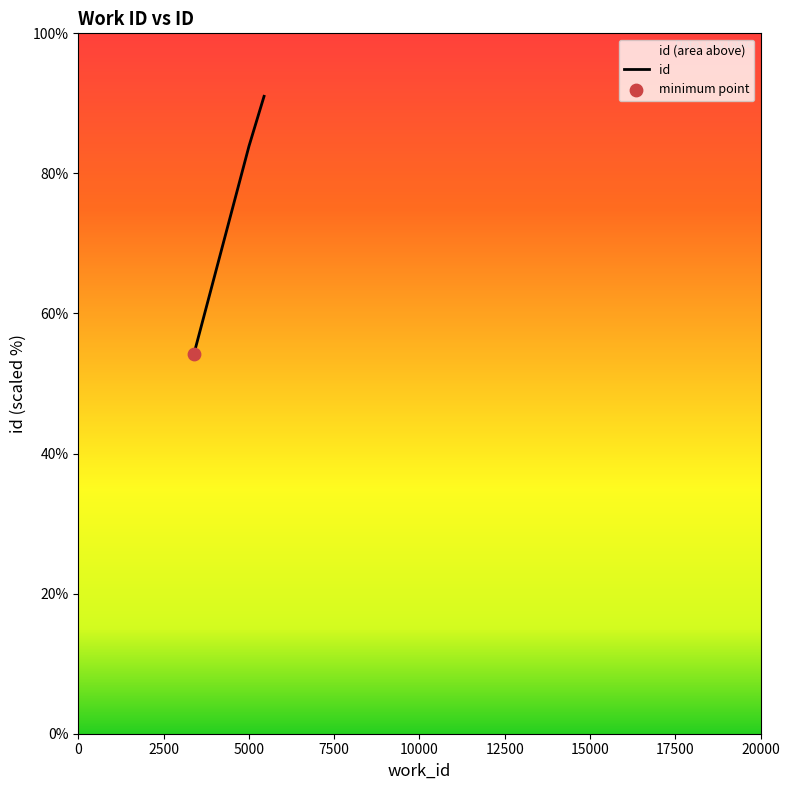

Which has a higher value, 5004 or 5445?

5445